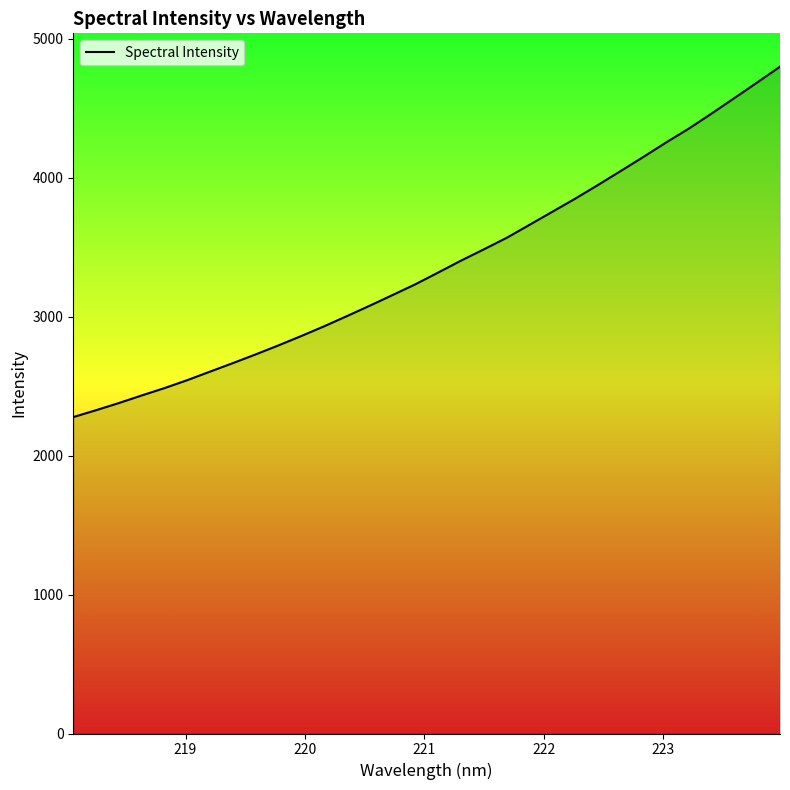

What is the greatest value displayed?

4800.5